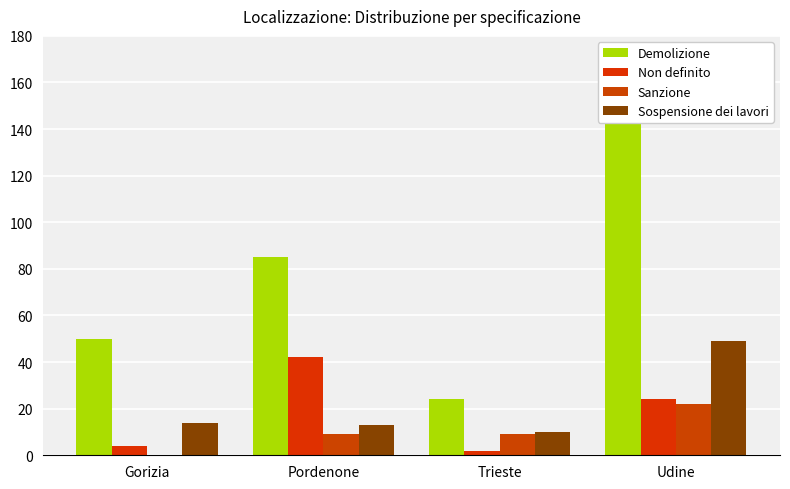

How many positive values does the Sanzione series have?

3